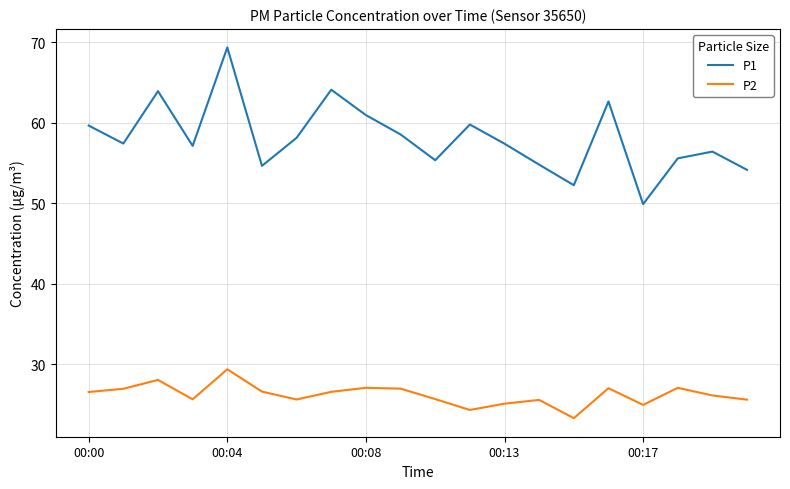

True or false: P2 and P1 cross at least once.

False